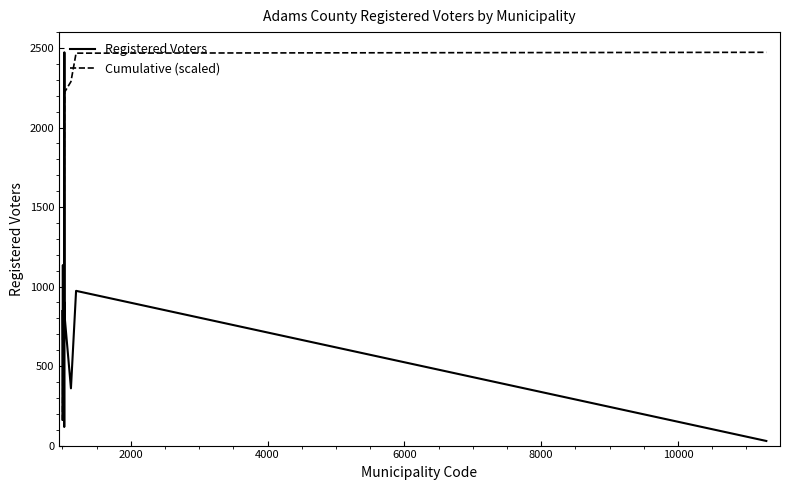

Rank the series by their average value, from lowest to highest.

Registered Voters, Cumulative (scaled)